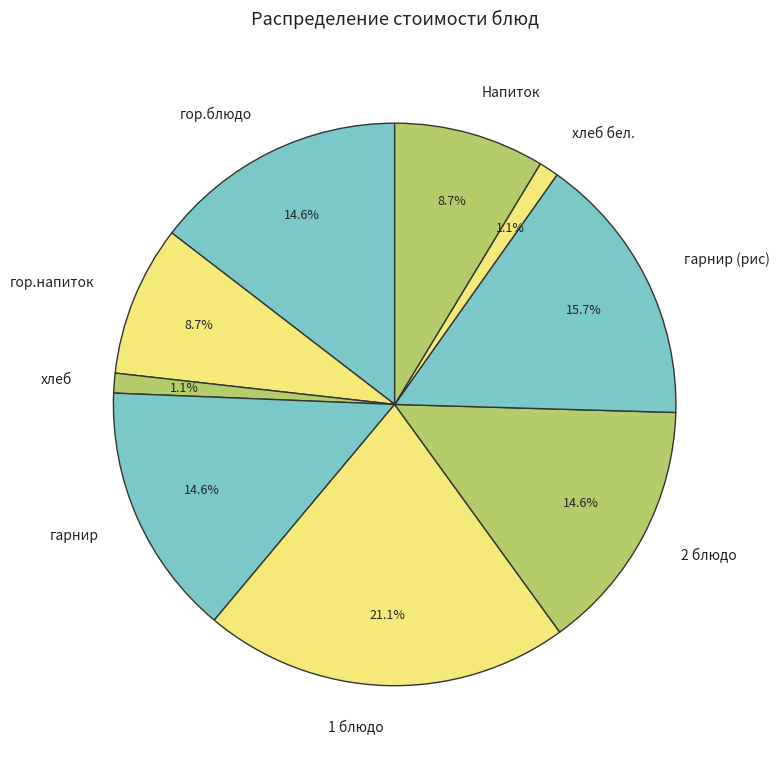

To the nearest percent, what percentage of the pie is гарнир (рис)?

16%